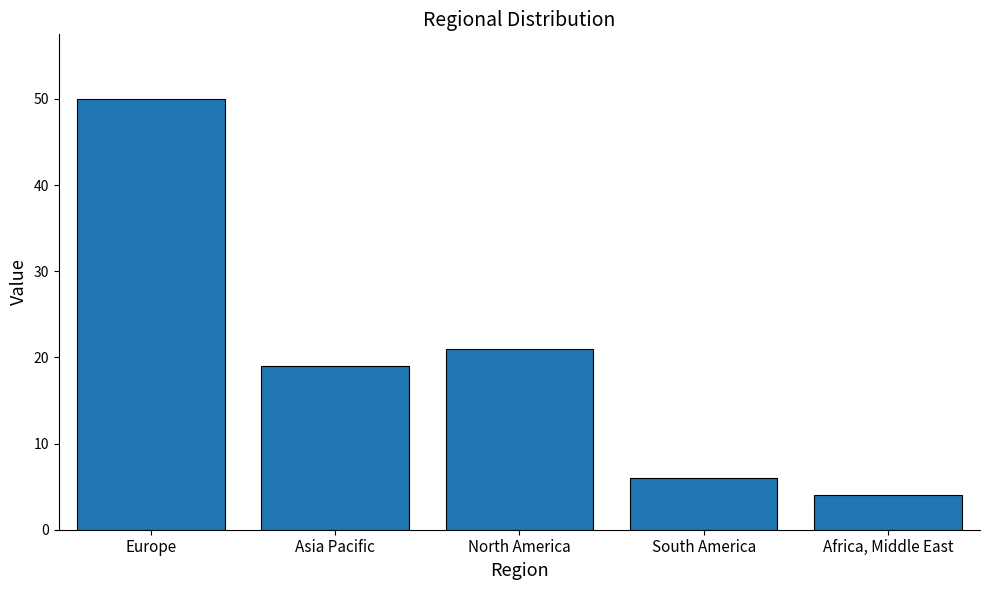

Reading left to right, extract all data points from this chart.

50	19	21	6	4